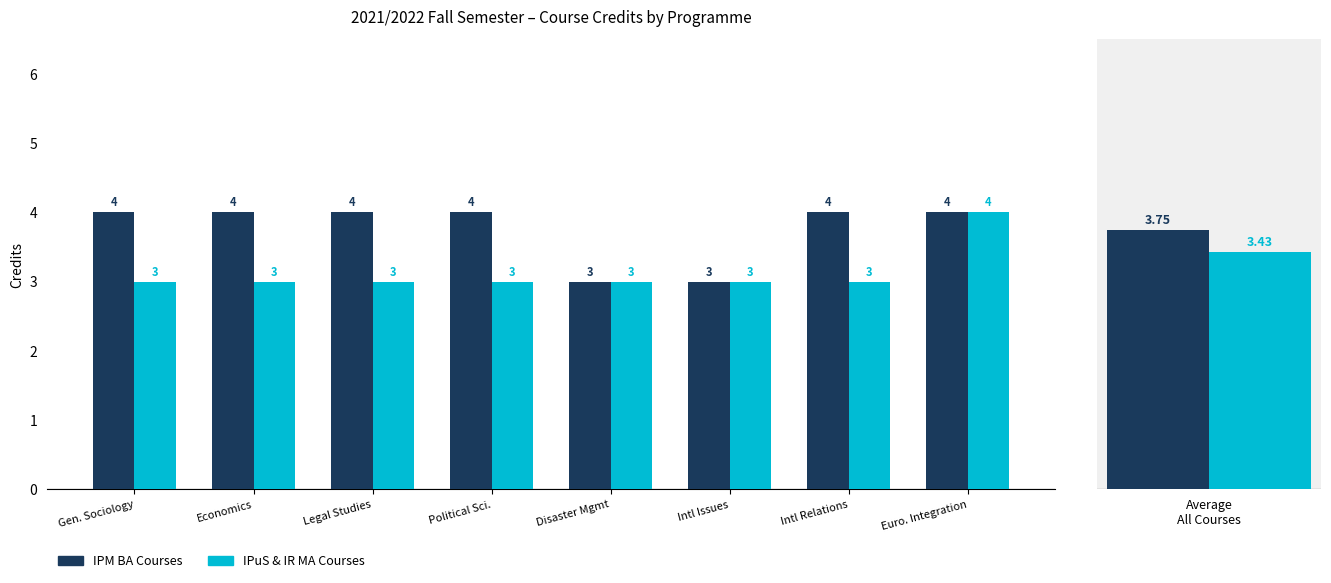

Does the chart contain stacked bars?

No